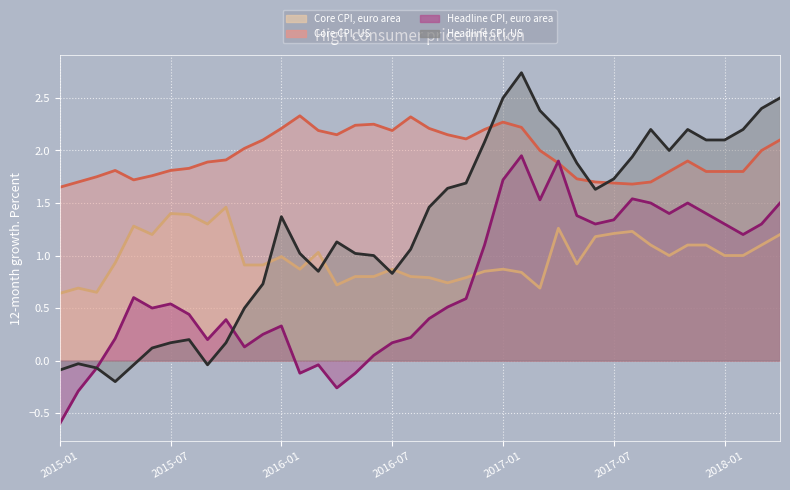

What is the difference between the maximum and minimum values in the Headline CPI, US series?

2.9